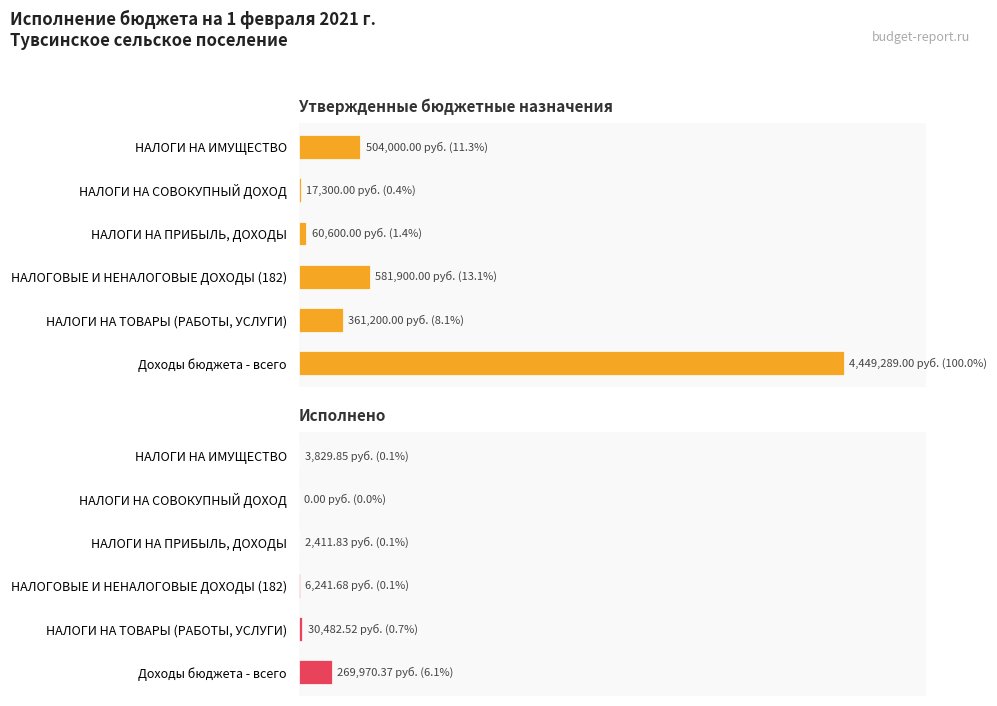

Rank the series by their maximum value, from lowest to highest.

Исполнено, Утвержденные бюджетные назначения